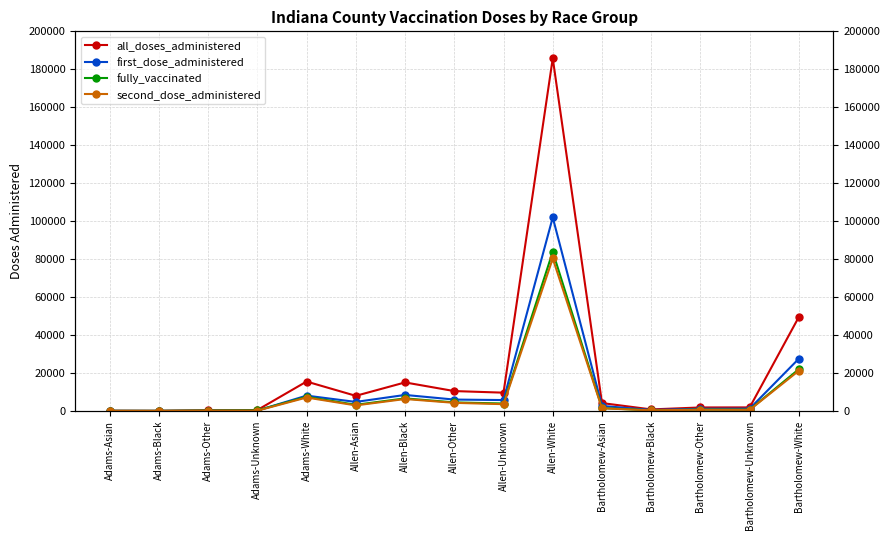

What is the highest value of the fully_vaccinated series?

83841